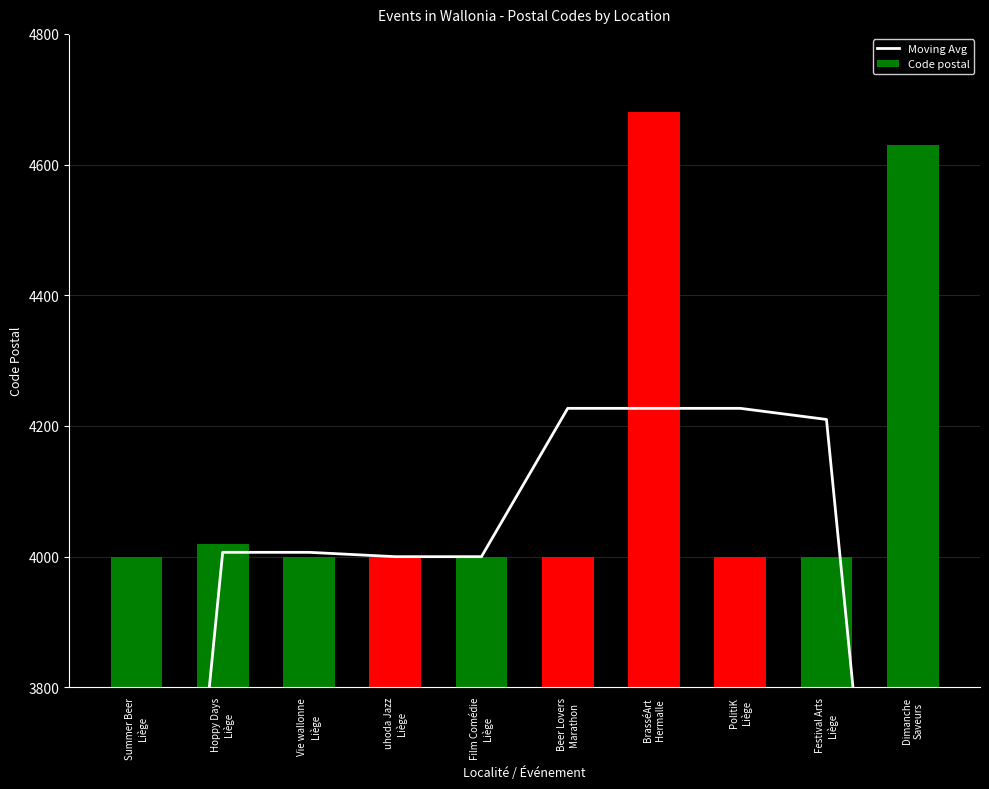

List the series in order of their peak value, highest first.

Code postal, Moving Avg